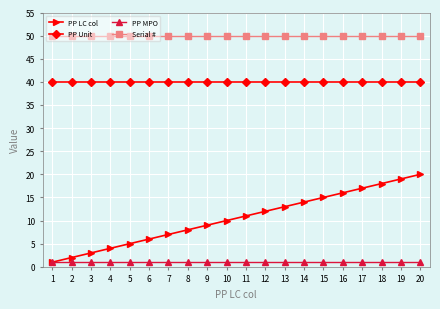

Rank the series at 4 from lowest to highest value.

PP MPO, PP LC col, PP Unit, Serial #